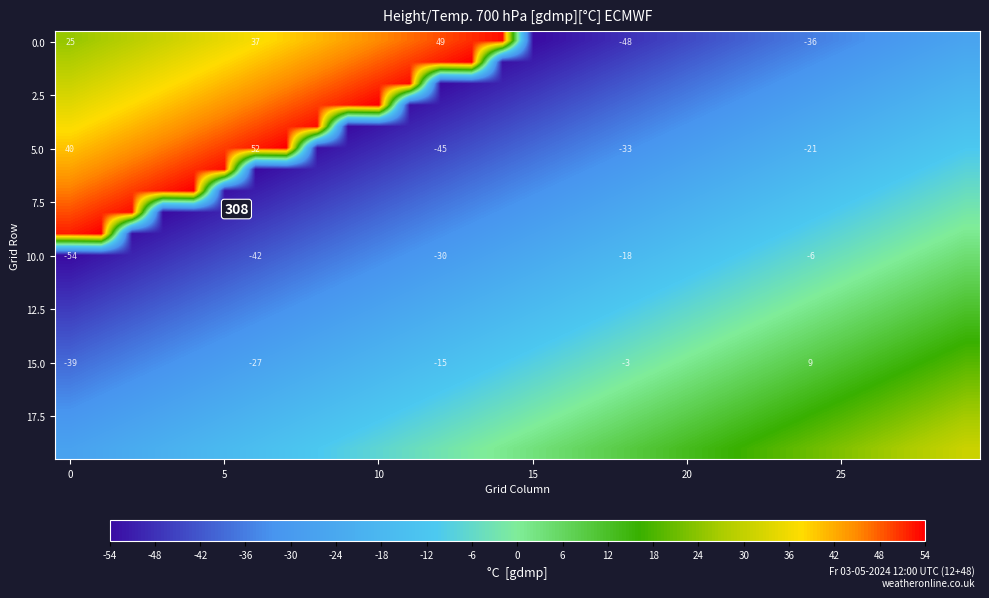

Which category has the highest value across all series?

13